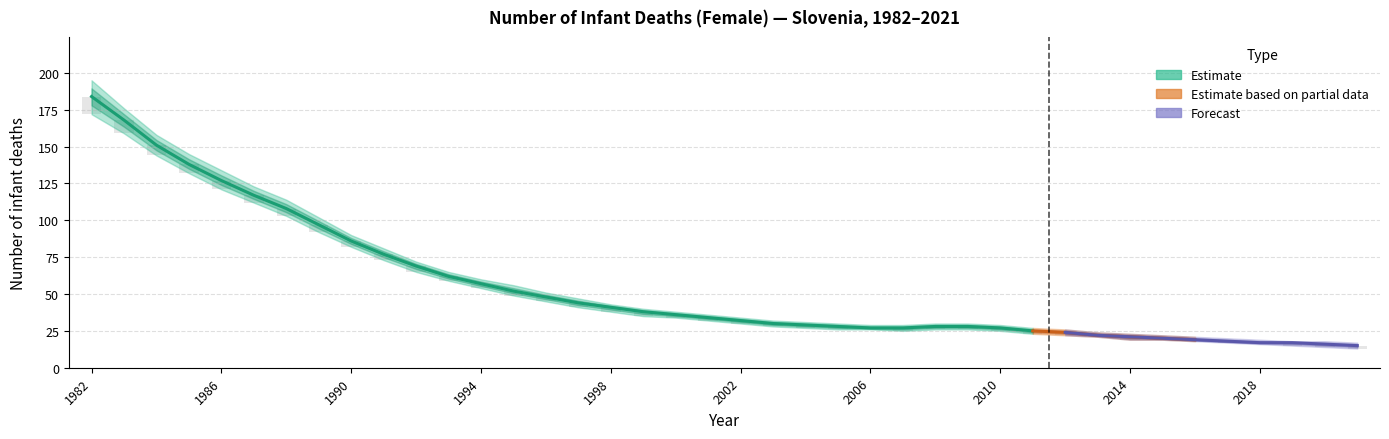

What is the value of the Female High bar at the 24th from the left?

30